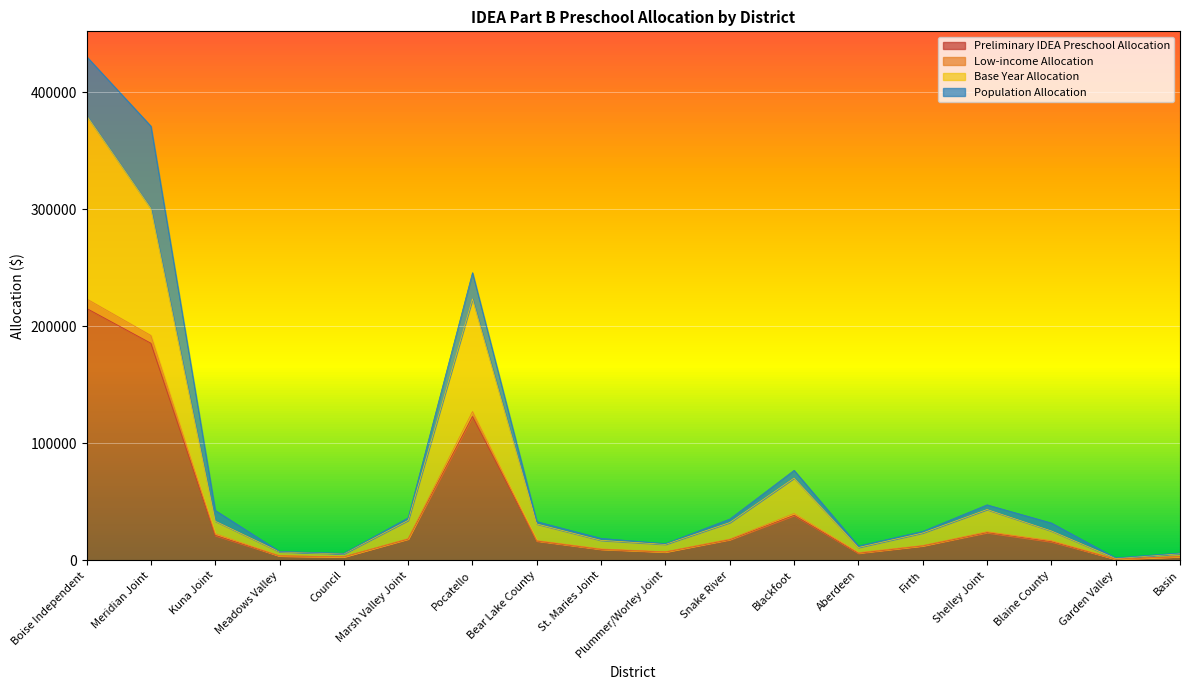

At which category is the sum across all series the highest?

Boise Independent